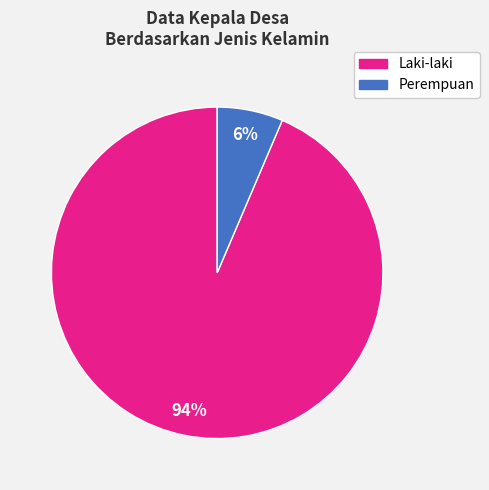

To the nearest percent, what is the average slice percentage?

50%